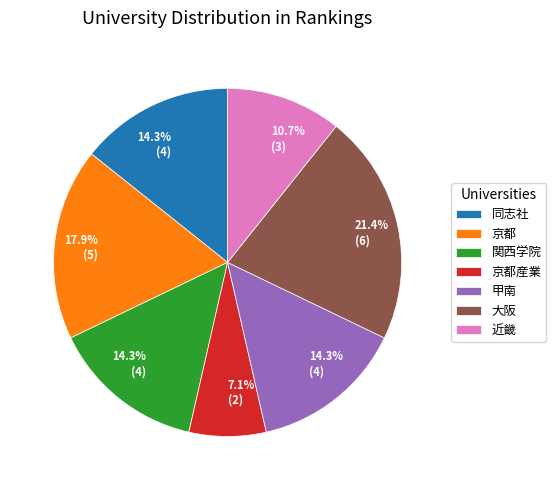

Approximately how many times larger is the value at 大阪 compared to 関西学院?

1.5